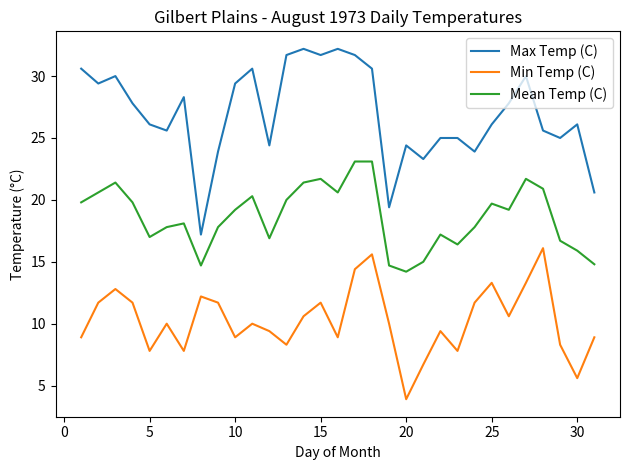

What is the greatest value displayed?

32.2